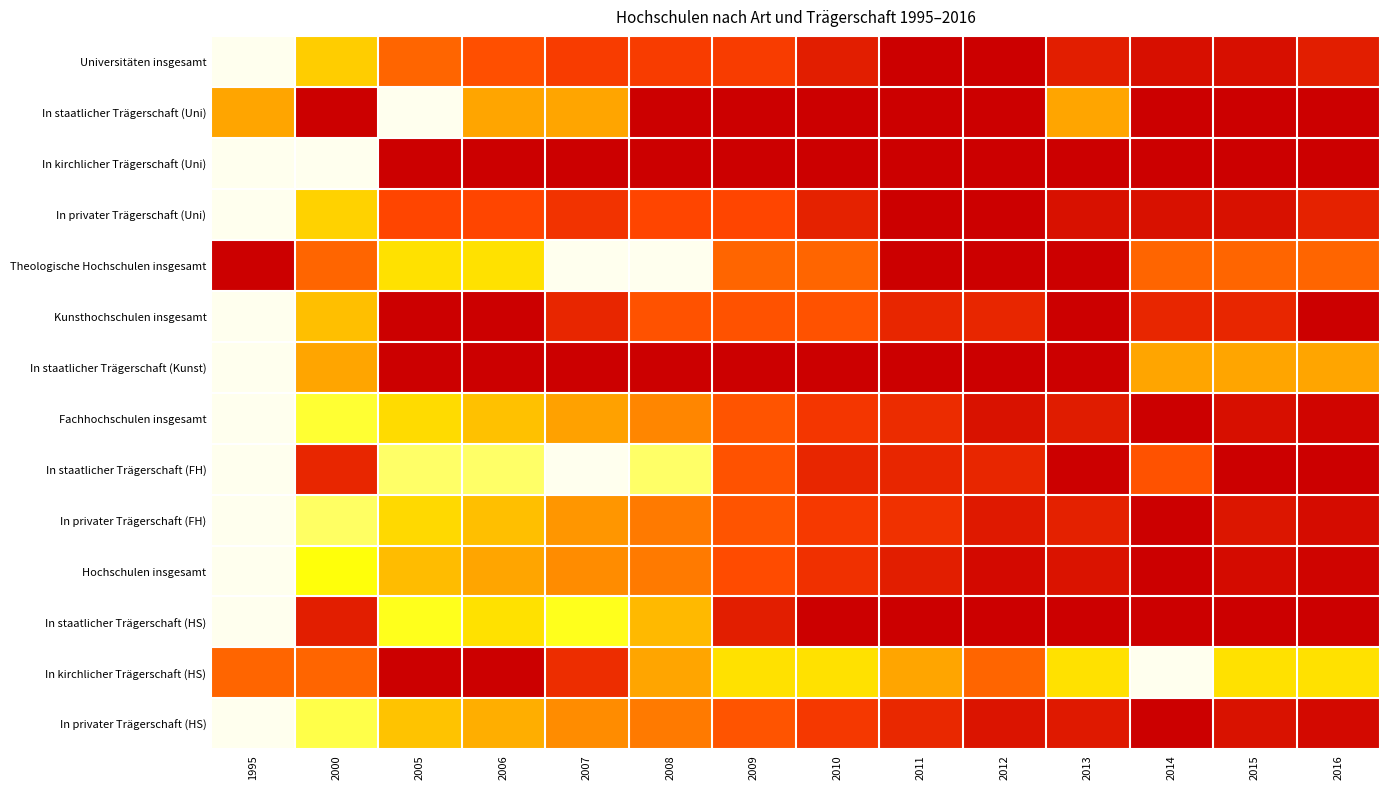

Reading left to right, list all the values displayed in this chart.

Universitäten insgesamt: 1995=0.0	2000=0.4	2005=0.7	2006=0.7	2007=0.8	2008=0.8	2009=0.8	2010=0.9	2011=1.0	2012=1.0	2013=0.9	2014=0.9	2015=0.9	2016=0.9
In staatlicher Trägerschaft (Uni): 1995=0.5	2000=1.0	2005=0.0	2006=0.5	2007=0.5	2008=1.0	2009=1.0	2010=1.0	2011=1.0	2012=1.0	2013=0.5	2014=1.0	2015=1.0	2016=1.0
In kirchlicher Trägerschaft (Uni): 1995=0.0	2000=0.0	2005=1.0	2006=1.0	2007=1.0	2008=1.0	2009=1.0	2010=1.0	2011=1.0	2012=1.0	2013=1.0	2014=1.0	2015=1.0	2016=1.0
In privater Trägerschaft (Uni): 1995=0.0	2000=0.4	2005=0.7	2006=0.7	2007=0.8	2008=0.7	2009=0.7	2010=0.9	2011=1.0	2012=1.0	2013=0.9	2014=0.9	2015=0.9	2016=0.9
Theologische Hochschulen insgesamt: 1995=1.0	2000=0.7	2005=0.3	2006=0.3	2007=0.0	2008=0.0	2009=0.7	2010=0.7	2011=1.0	2012=1.0	2013=1.0	2014=0.7	2015=0.7	2016=0.7
Kunsthochschulen insgesamt: 1995=0.0	2000=0.4	2005=1.0	2006=1.0	2007=0.9	2008=0.7	2009=0.7	2010=0.7	2011=0.9	2012=0.9	2013=1.0	2014=0.9	2015=0.9	2016=1.0
In staatlicher Trägerschaft (Kunst): 1995=0.0	2000=0.5	2005=1.0	2006=1.0	2007=1.0	2008=1.0	2009=1.0	2010=1.0	2011=1.0	2012=1.0	2013=1.0	2014=0.5	2015=0.5	2016=0.5
Fachhochschulen insgesamt: 1995=0.0	2000=0.2	2005=0.3	2006=0.4	2007=0.5	2008=0.6	2009=0.7	2010=0.8	2011=0.8	2012=0.9	2013=0.9	2014=1.0	2015=0.9	2016=1.0
In staatlicher Trägerschaft (FH): 1995=0.0	2000=0.9	2005=0.1	2006=0.1	2007=0.0	2008=0.1	2009=0.7	2010=0.9	2011=0.9	2012=0.9	2013=1.0	2014=0.7	2015=1.0	2016=1.0
In privater Trägerschaft (FH): 1995=0.0	2000=0.1	2005=0.4	2006=0.4	2007=0.5	2008=0.6	2009=0.7	2010=0.8	2011=0.8	2012=0.9	2013=0.9	2014=1.0	2015=0.9	2016=1.0
Hochschulen insgesamt: 1995=0.0	2000=0.2	2005=0.4	2006=0.5	2007=0.6	2008=0.6	2009=0.7	2010=0.8	2011=0.9	2012=1.0	2013=0.9	2014=1.0	2015=1.0	2016=1.0
In staatlicher Trägerschaft (HS): 1995=0.0	2000=0.9	2005=0.2	2006=0.3	2007=0.2	2008=0.4	2009=0.9	2010=1.0	2011=1.0	2012=1.0	2013=1.0	2014=1.0	2015=1.0	2016=1.0
In kirchlicher Trägerschaft (HS): 1995=0.7	2000=0.7	2005=1.0	2006=1.0	2007=0.8	2008=0.5	2009=0.3	2010=0.3	2011=0.5	2012=0.7	2013=0.3	2014=0.0	2015=0.3	2016=0.3
In privater Trägerschaft (HS): 1995=0.0	2000=0.2	2005=0.4	2006=0.5	2007=0.6	2008=0.6	2009=0.7	2010=0.8	2011=0.9	2012=0.9	2013=0.9	2014=1.0	2015=0.9	2016=1.0